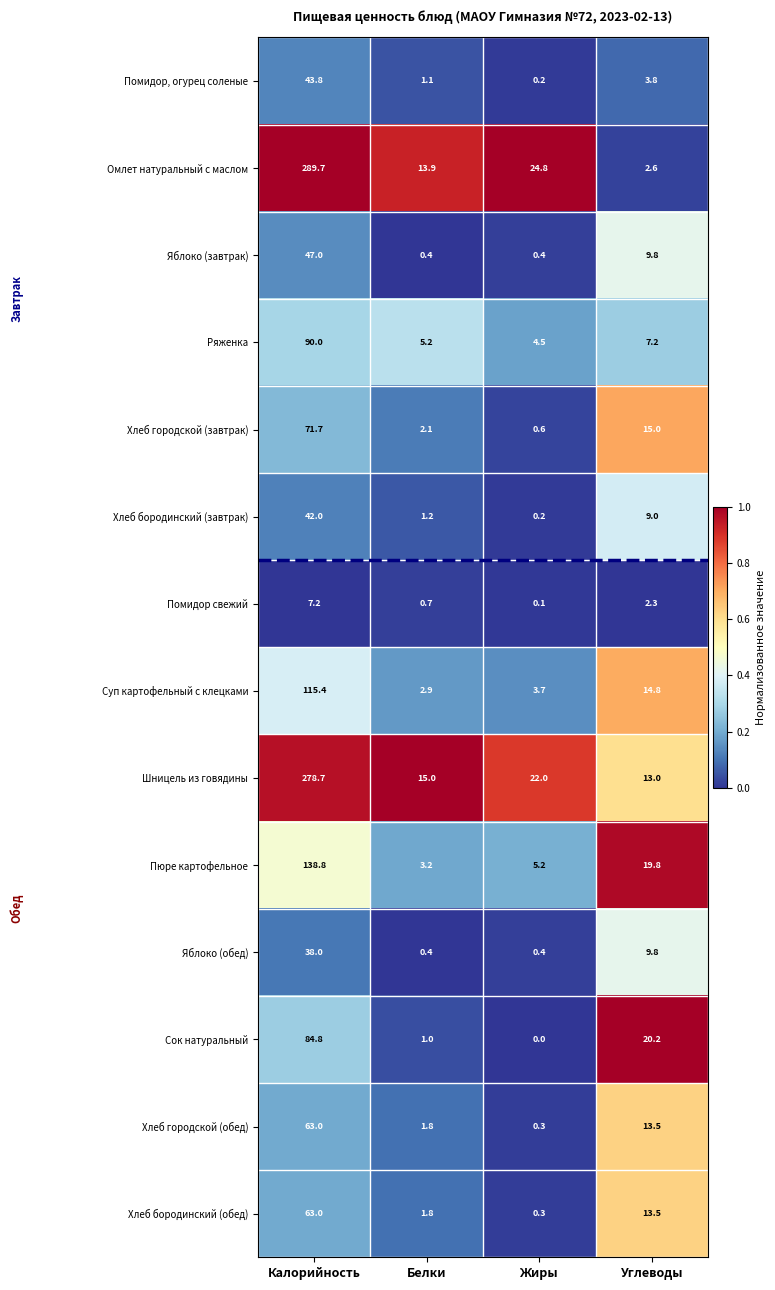

What is the approximate value of Хлеб городской (завтрак) at Жиры?

0.6